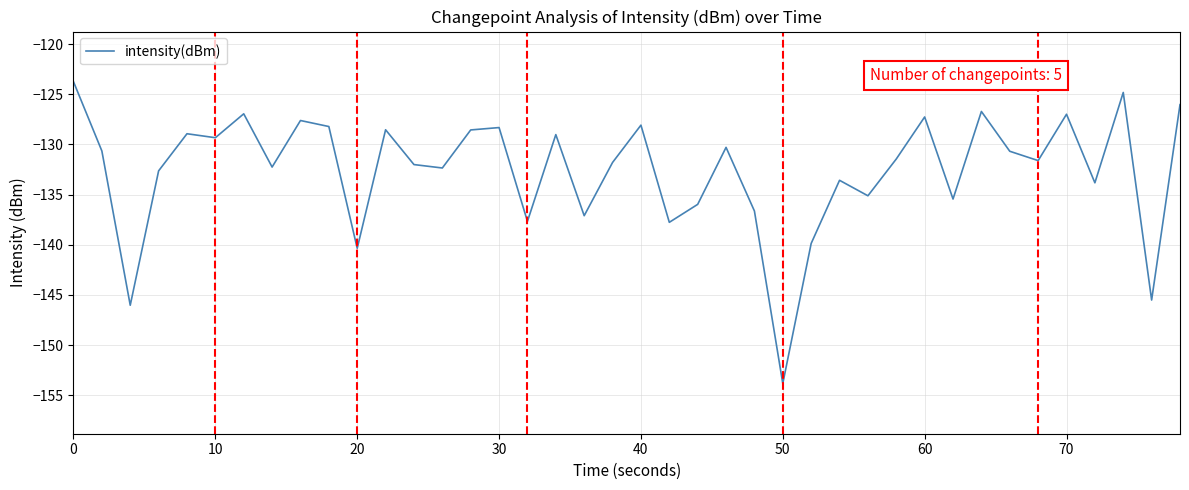

What is the greatest value displayed?

-123.8